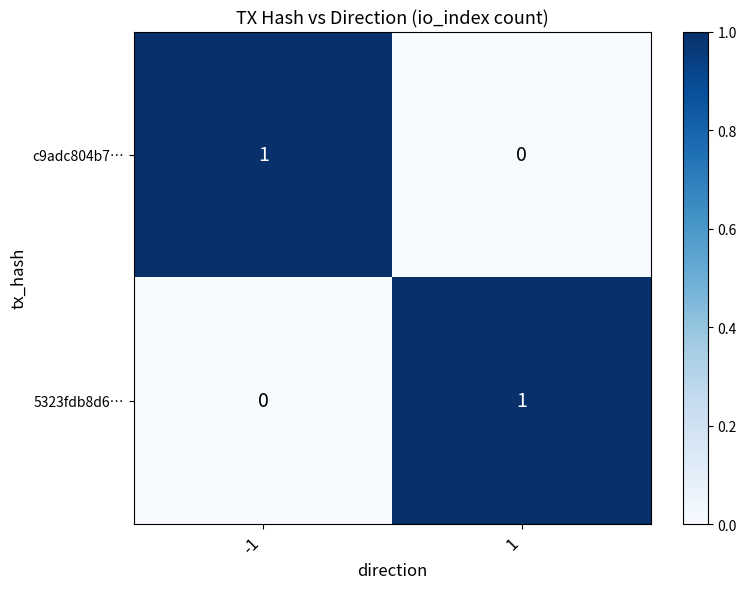

Is it true that c9adc804b7… equals 1 at -1?

True